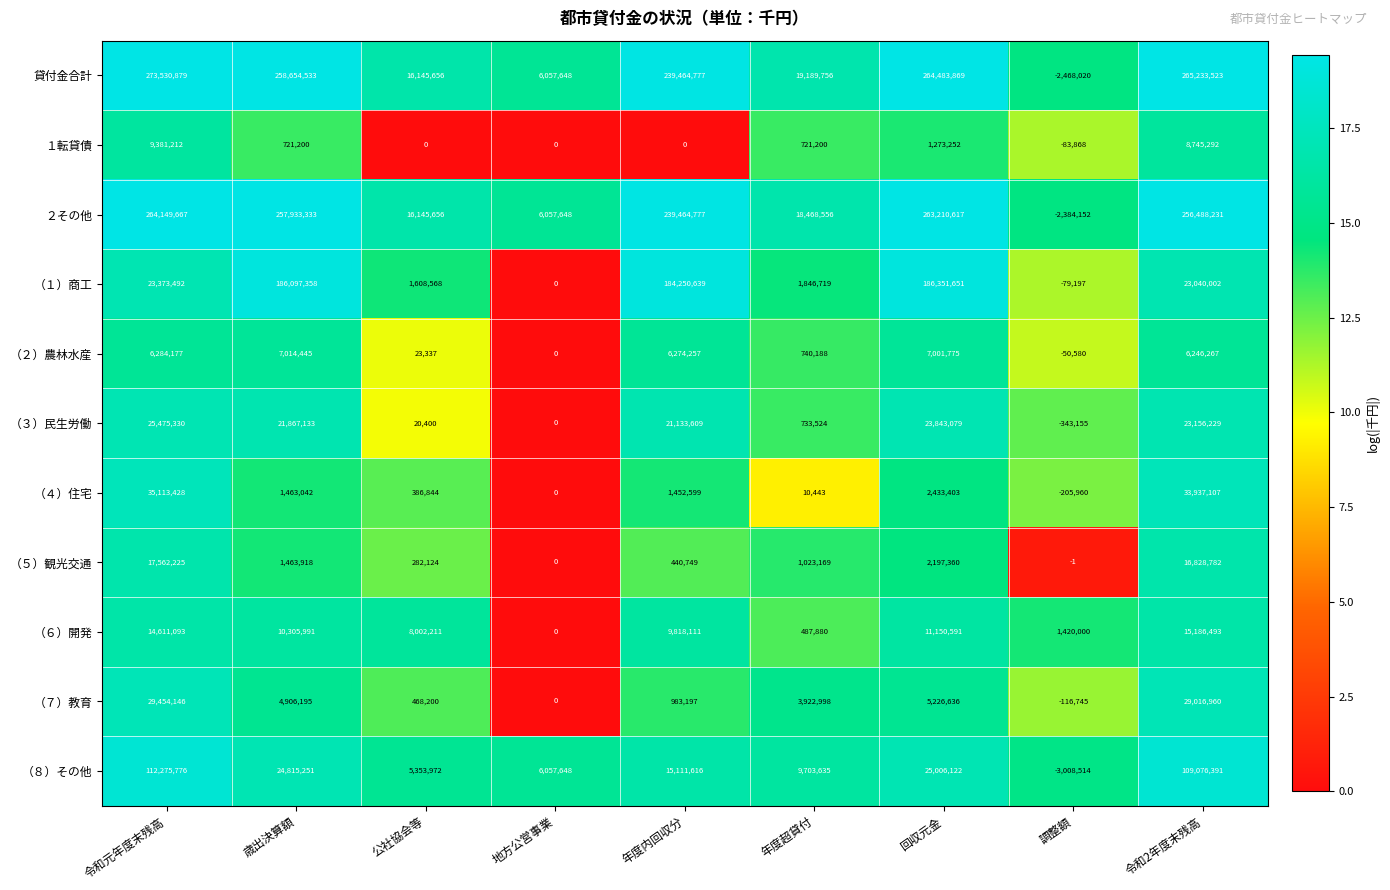

Where is （６）開発 nearest to the value 7593246?

公社協会等